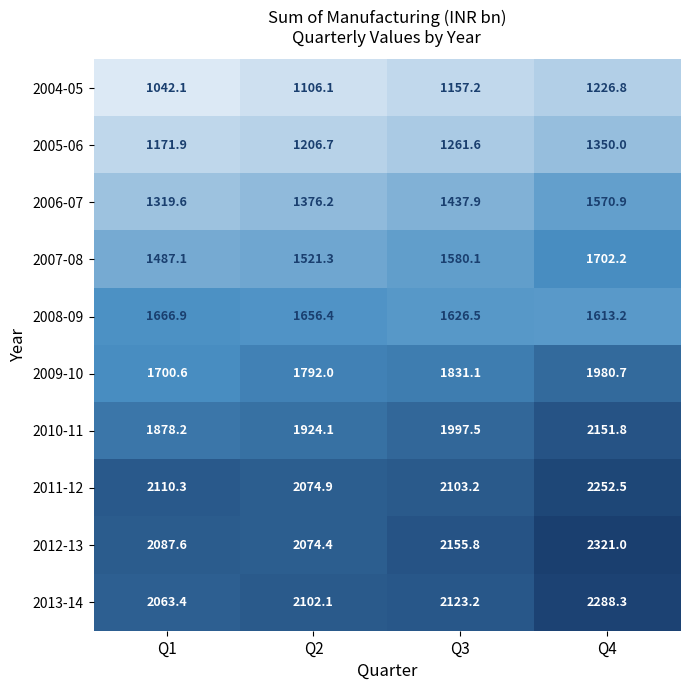

Where is 2011-12 nearest to the value 2163?

Q1